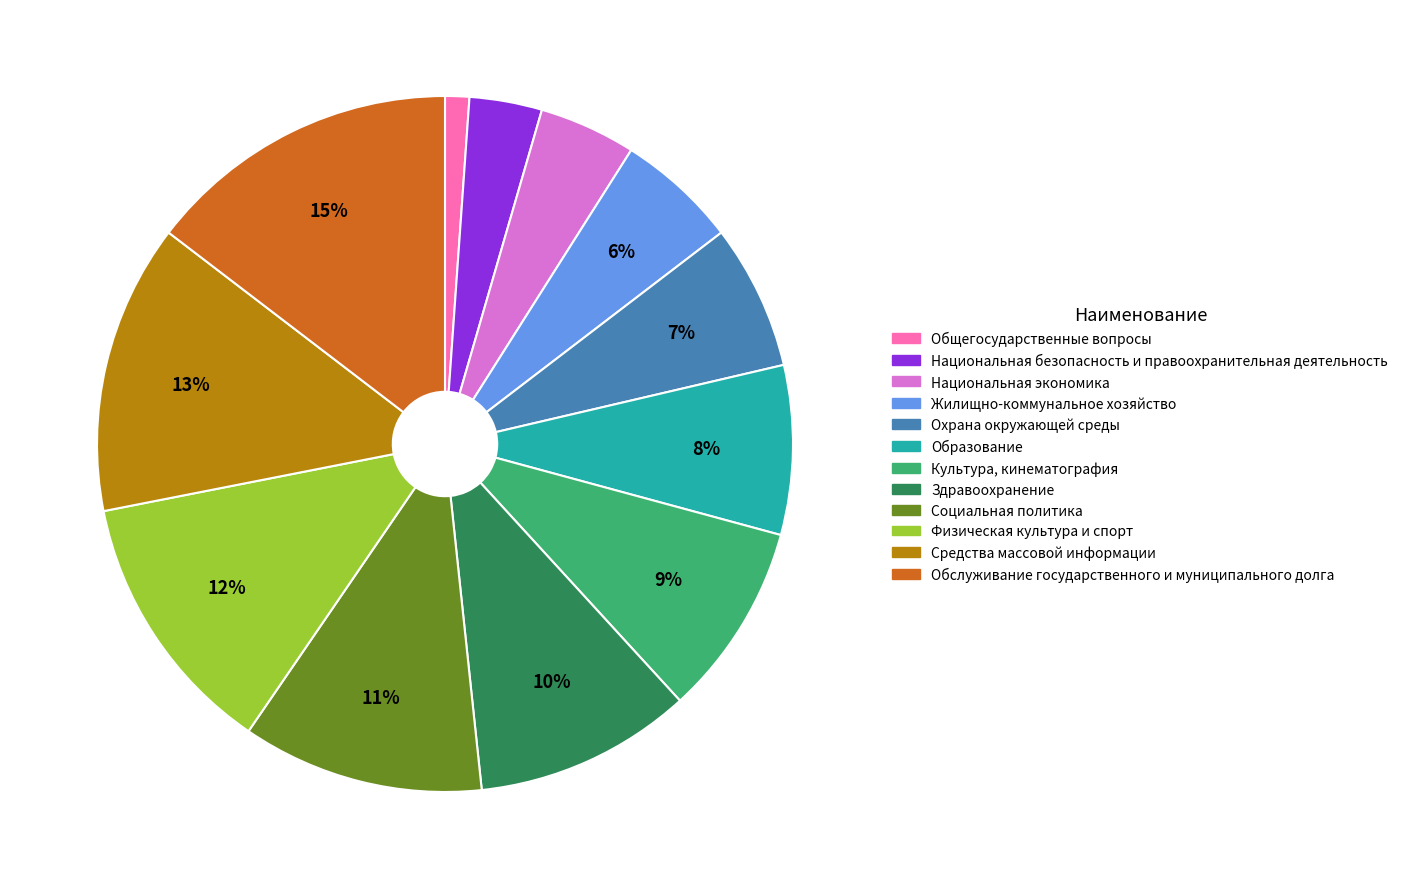

True or false: Средства массовой информации accounts for 8% of the total.

False